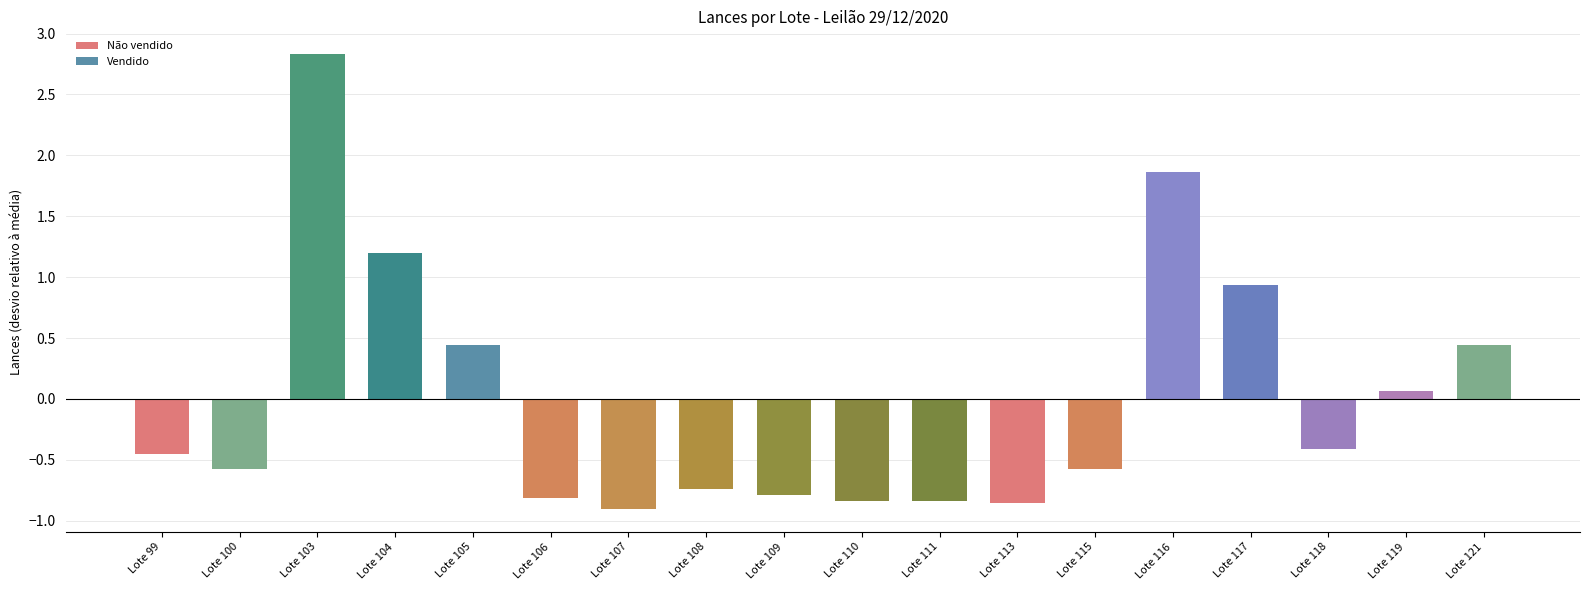

Is it true that the value at Lote 113 is -0.5?

False